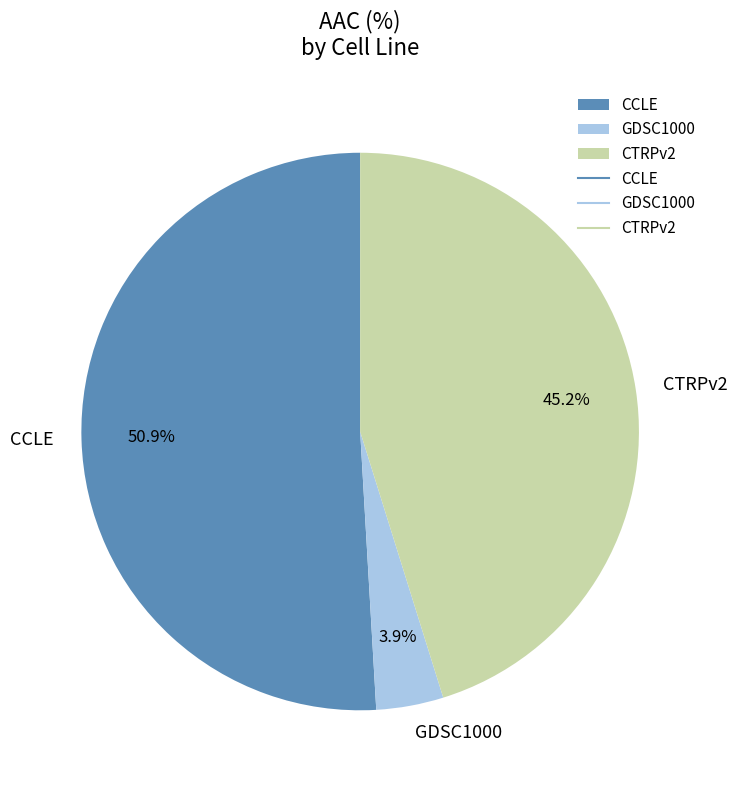

Rank the categories by value from lowest to highest.

GDSC1000, CTRPv2, CCLE